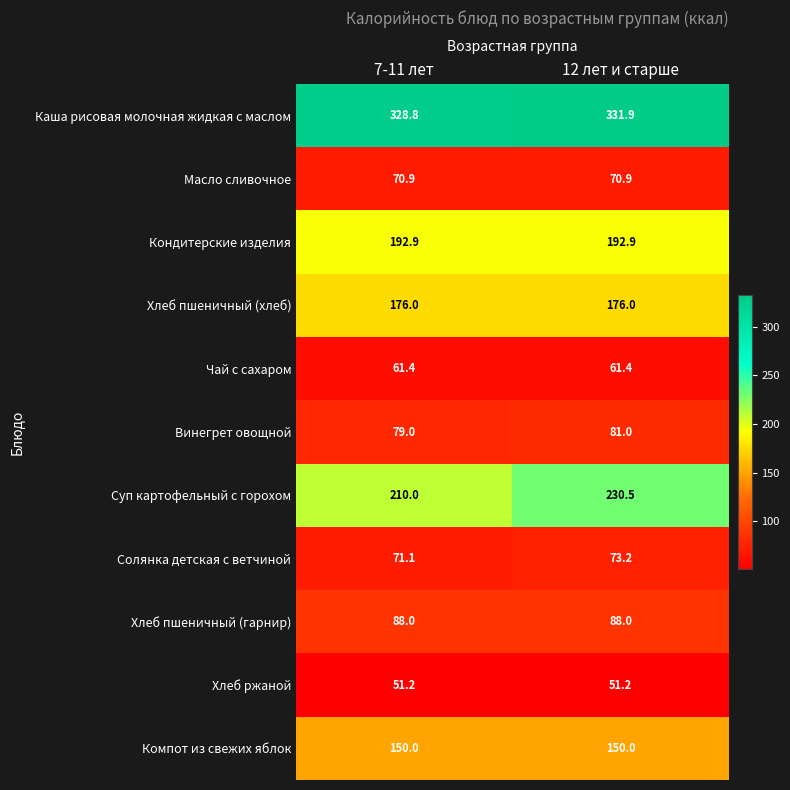

What is the difference between the maximum and minimum values in the Солянка детская с ветчиной series?

2.1